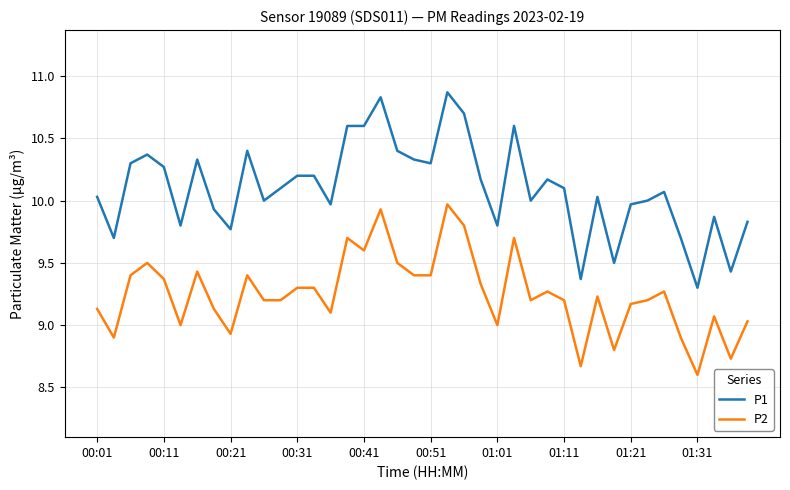

How many lines are shown in the chart?

2